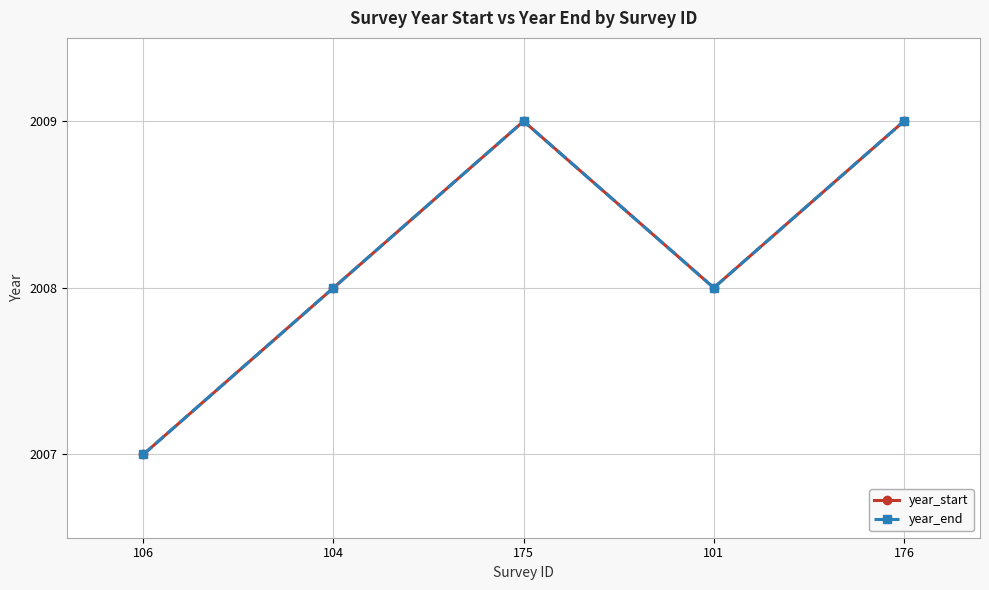

Does the chart have visible grid lines?

Yes